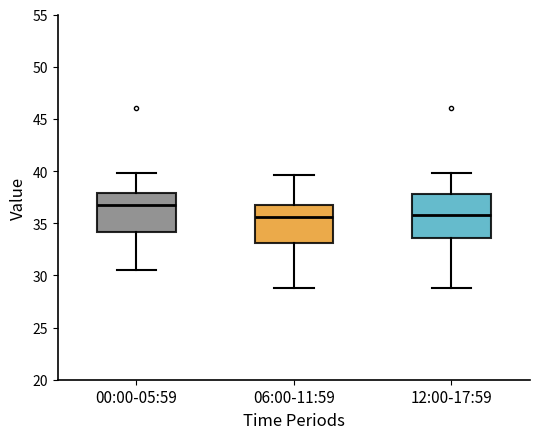

Reading left to right, transcribe this box plot: for each box, give where its median line is, the range the box spans, and where its two whiskers end, as read against the y-axis. The values are not printed on the chart, so give them approximately, as read against the axis.

00:00-05:59: median 37.0, box 34.0 to 38.0, whiskers 30.5 to 40.0
06:00-11:59: median 35.5, box 33.0 to 36.5, whiskers 29.0 to 39.5
12:00-17:59: median 36.0, box 33.5 to 38.0, whiskers 29.0 to 40.0